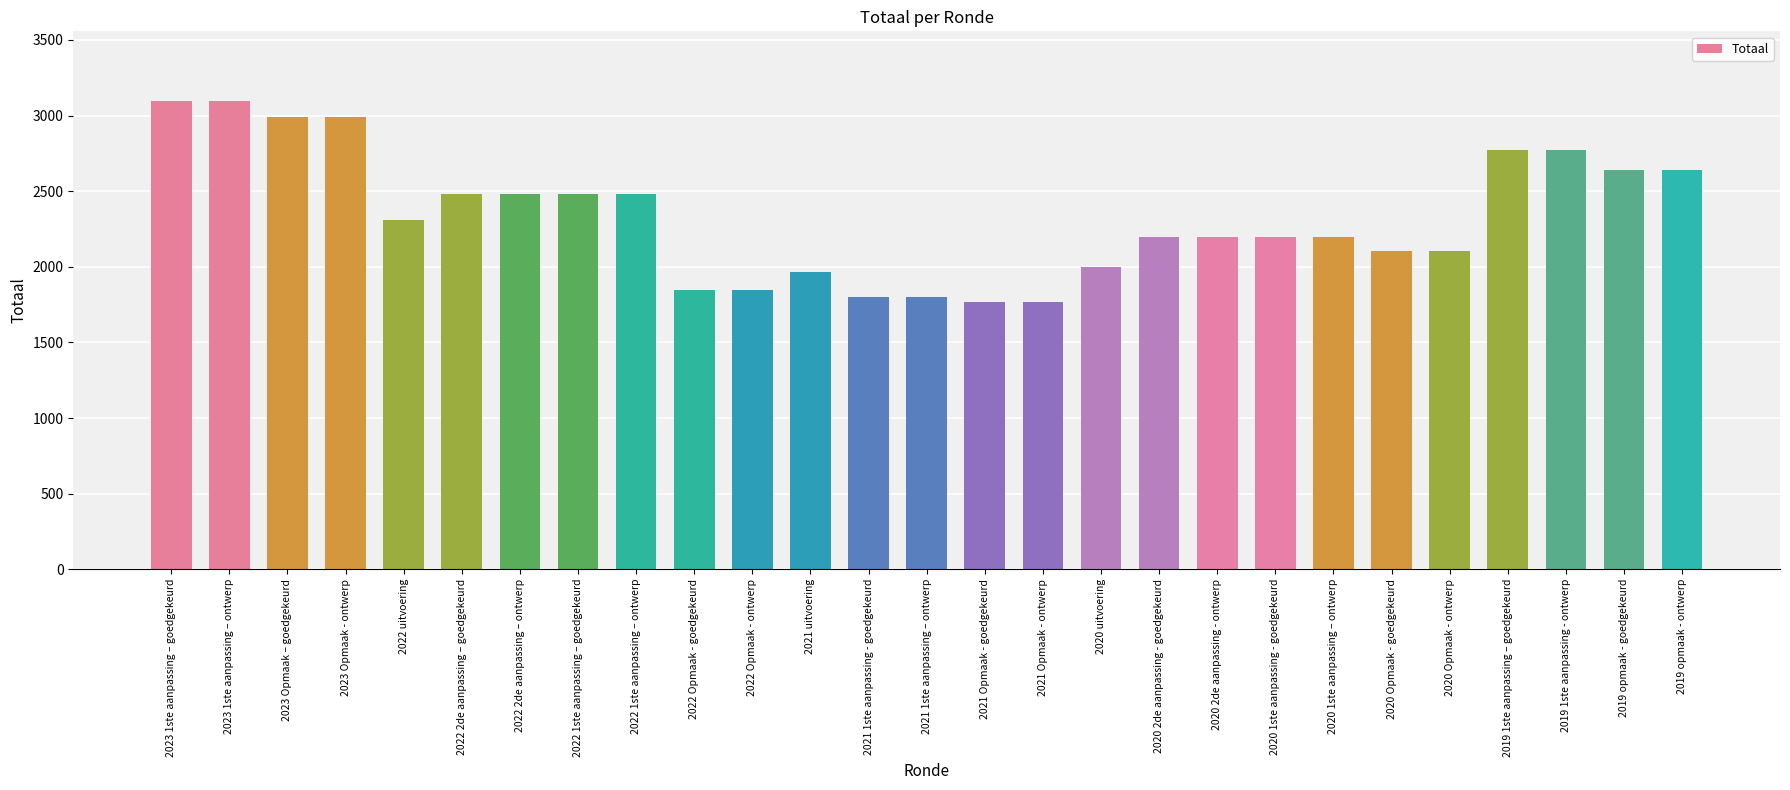

Is it true that the value at 2020 Opmaak - goedgekeurd is 2102?

True